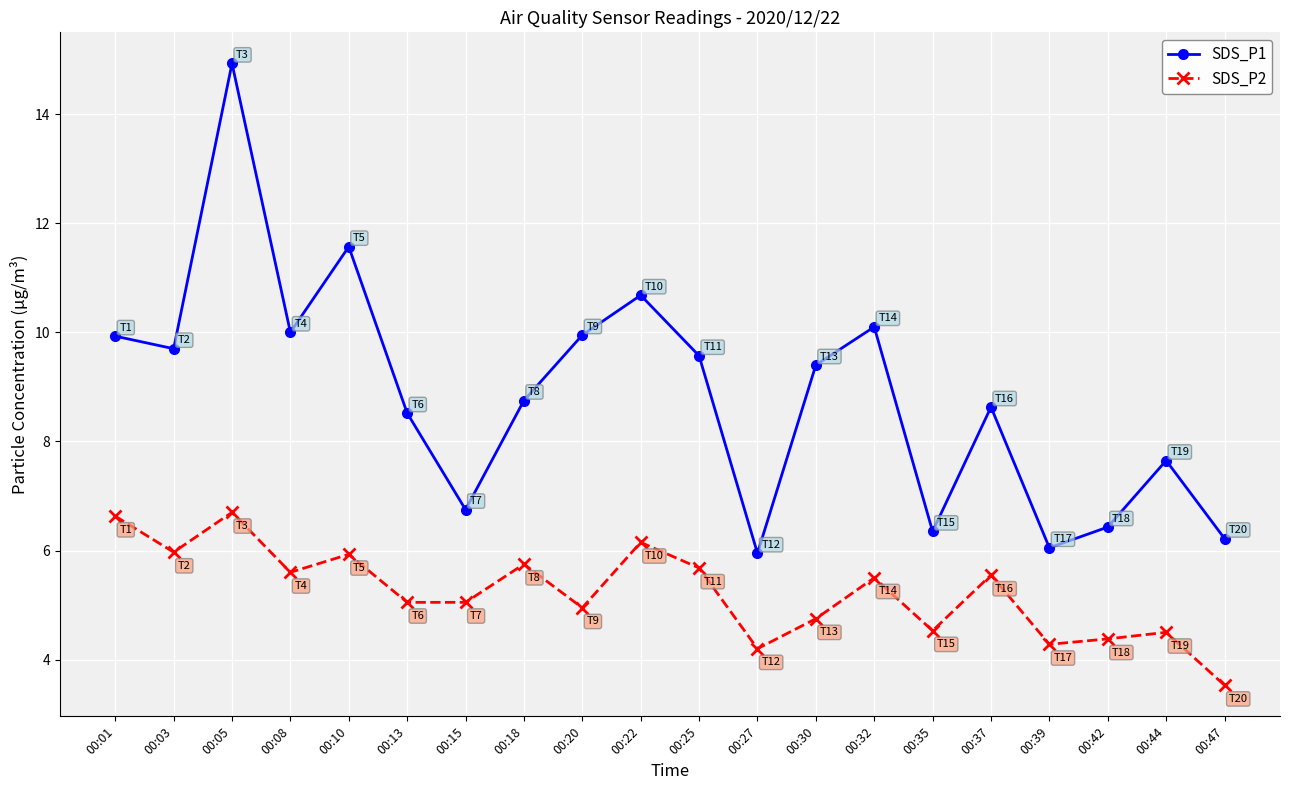

Which series has the largest total across all categories?

SDS_P1